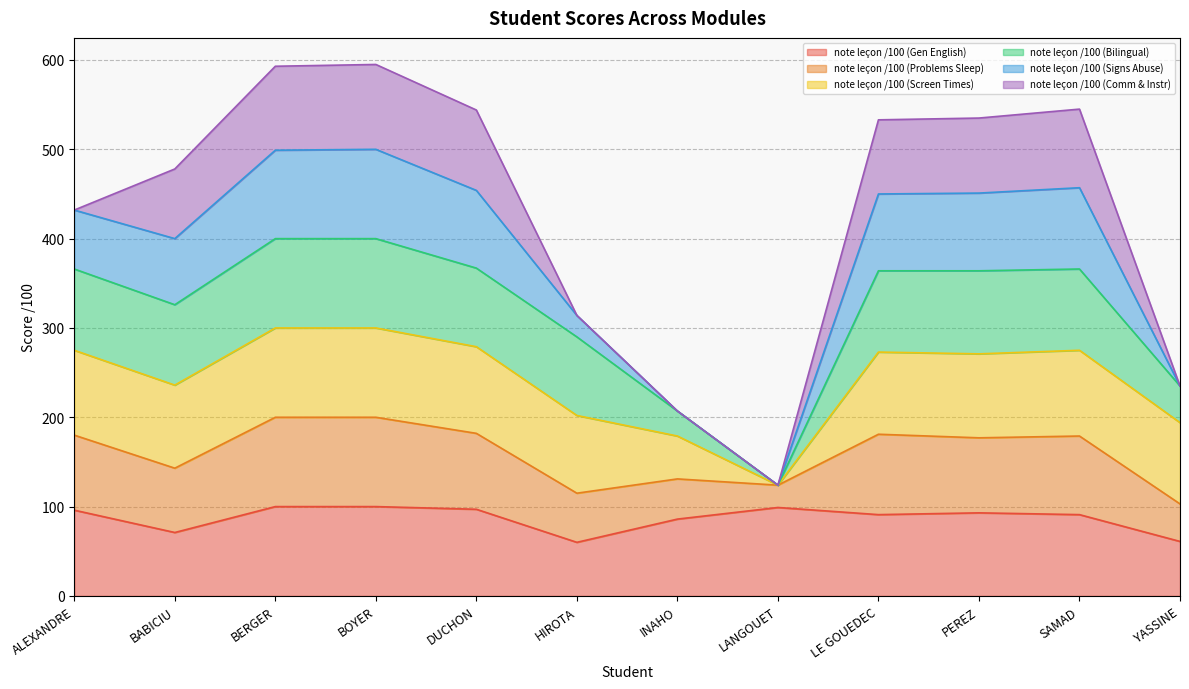

What is the difference between the second highest and minimum values in the note leçon /100 (Gen English) series?

40